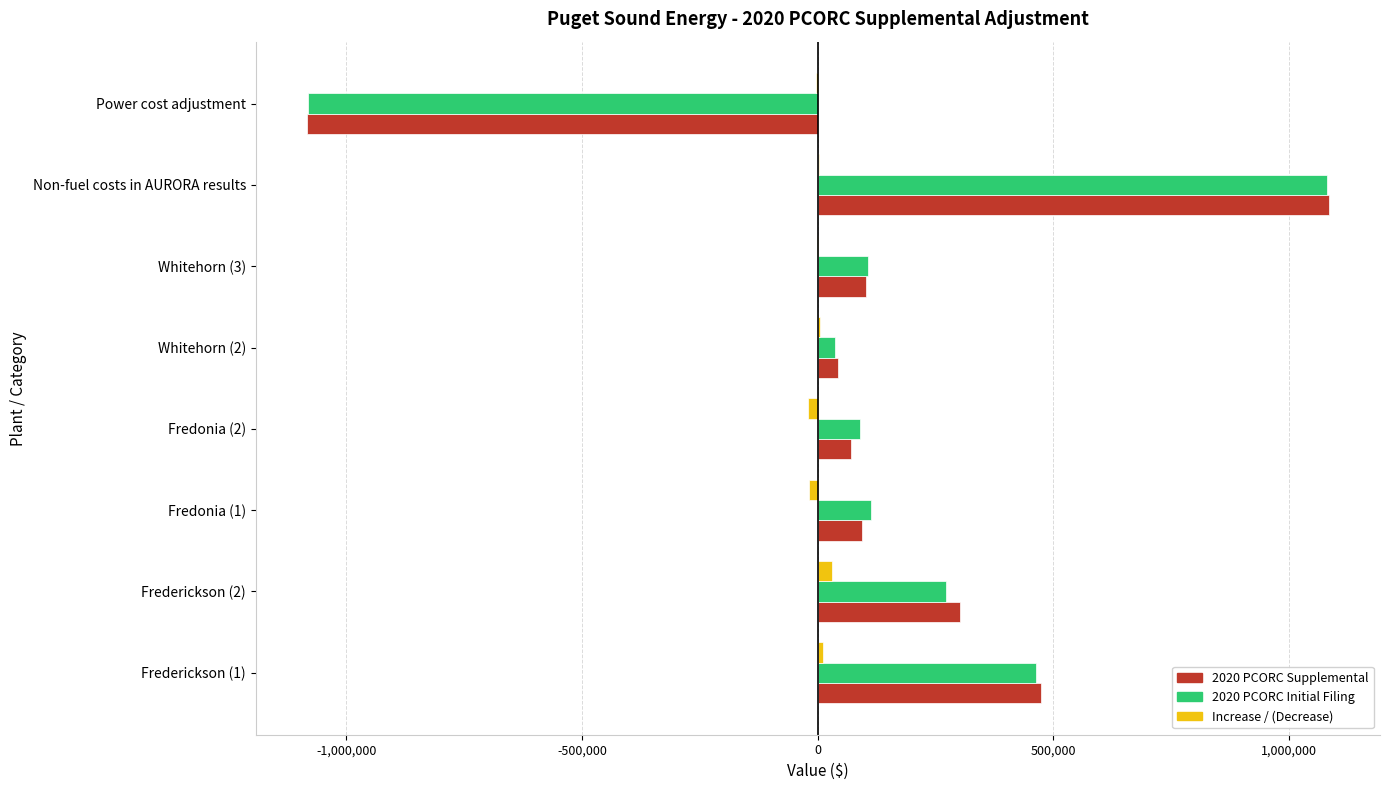

At which category is the sum across all series the highest?

Non-fuel costs in AURORA results